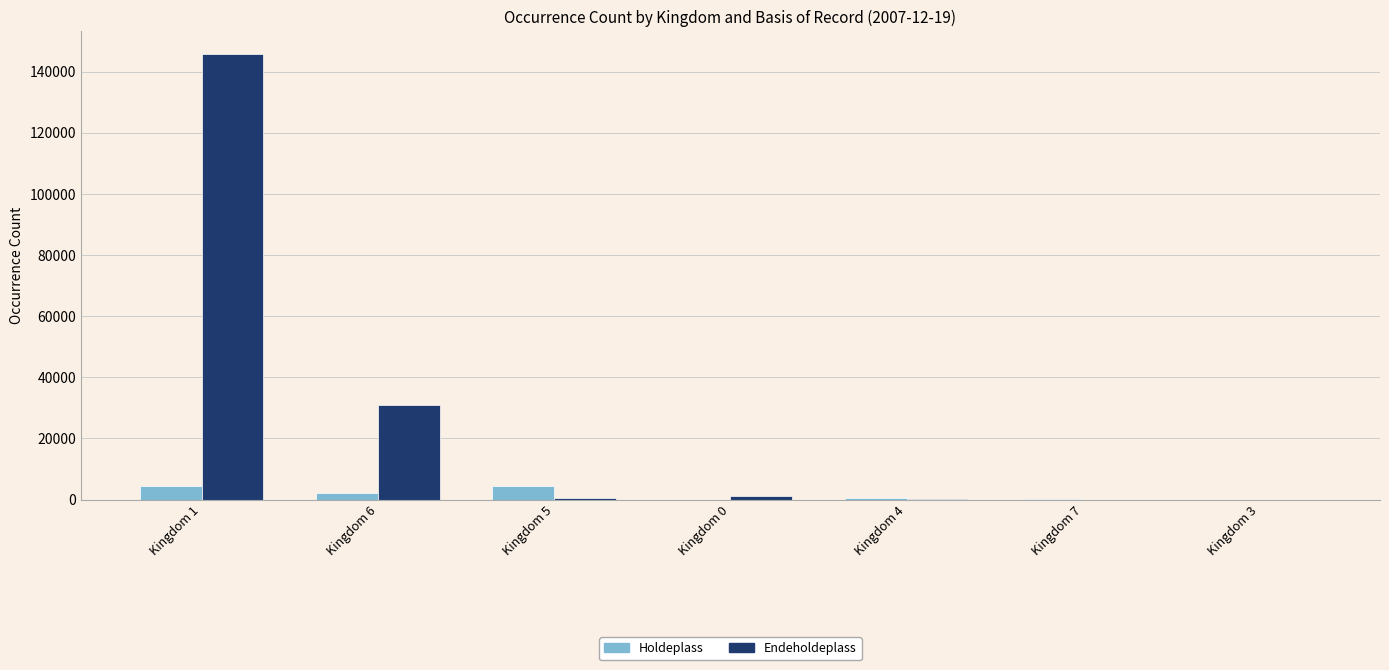

Where is Endeholdeplass nearest to the value 72925?

Kingdom 6